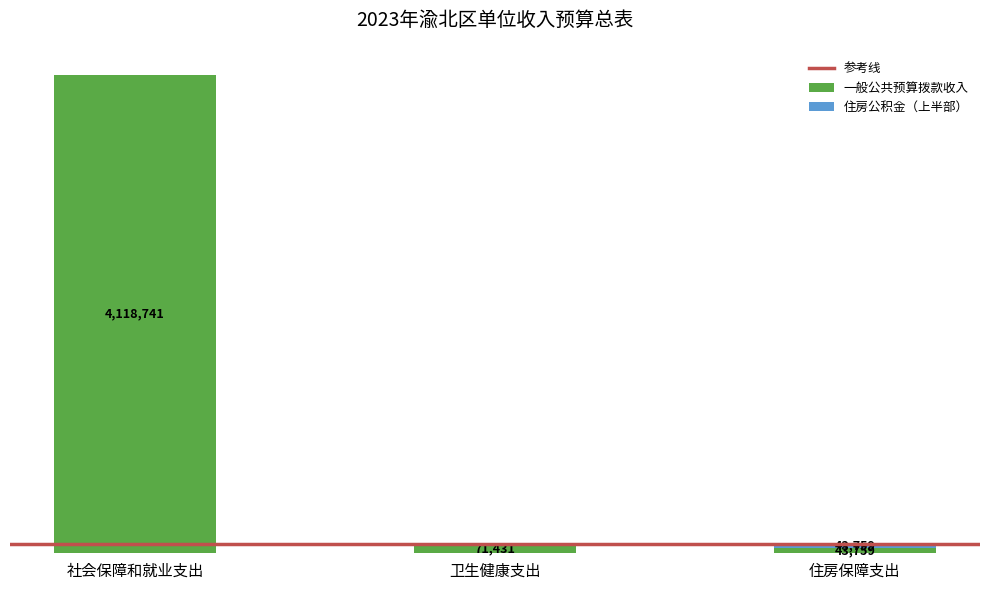

What is the label of the 2nd bar from the left?

卫生健康支出